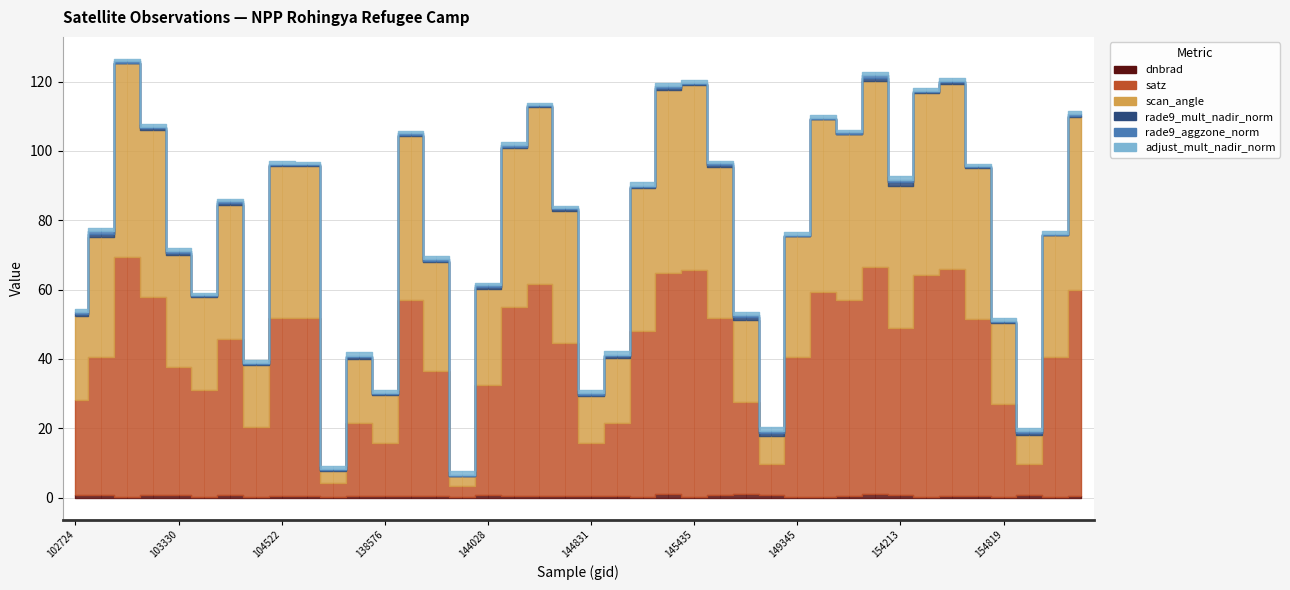

True or false: adjust_mult_nadir_norm and scan_angle intersect in this chart.

False